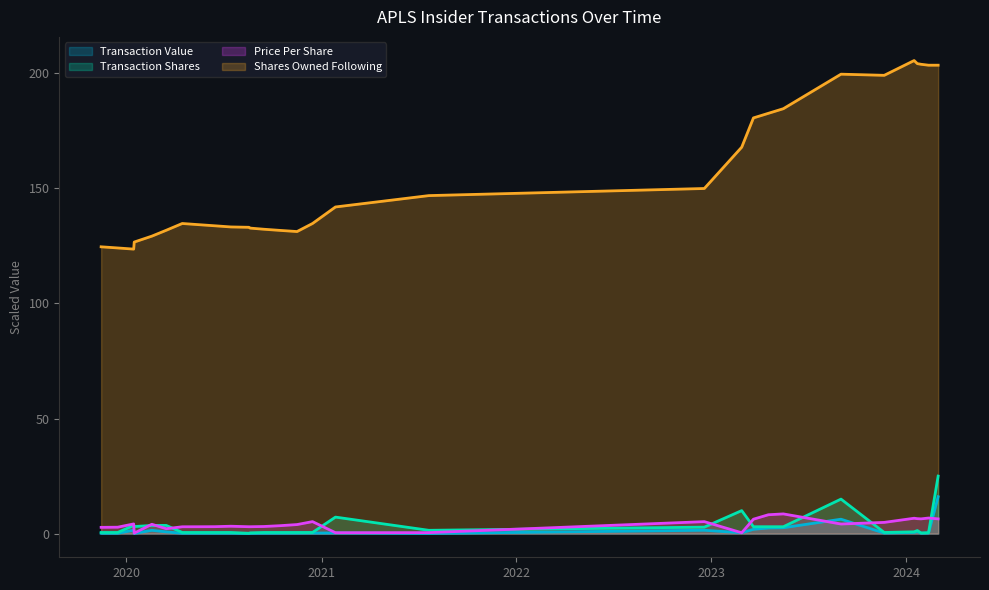

What is the sum of the transactionPricePerShare values at 2020-06-15 and 2023-04-18?

11.2